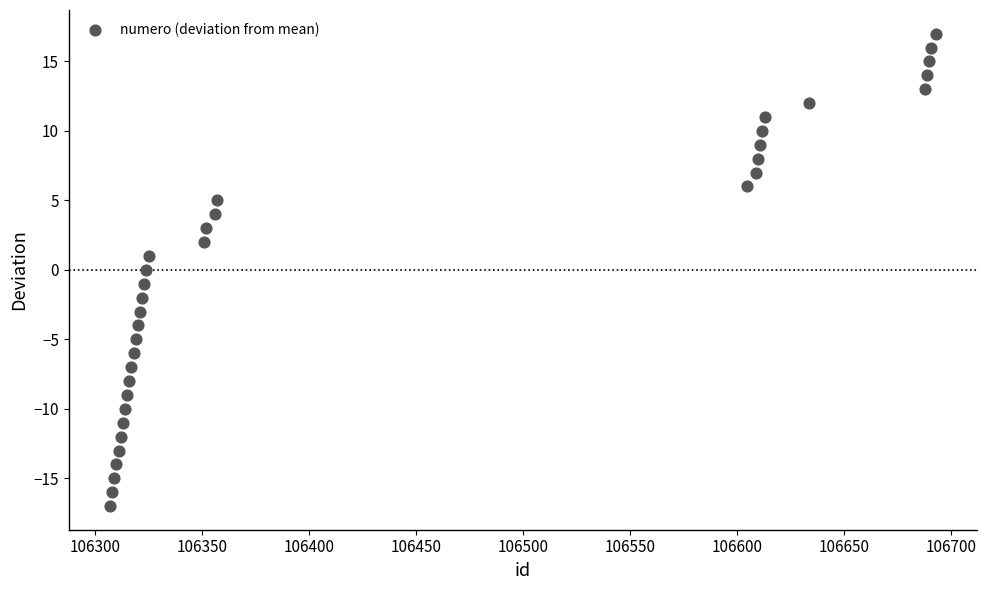

What is the range of X values (max minus min)?

386